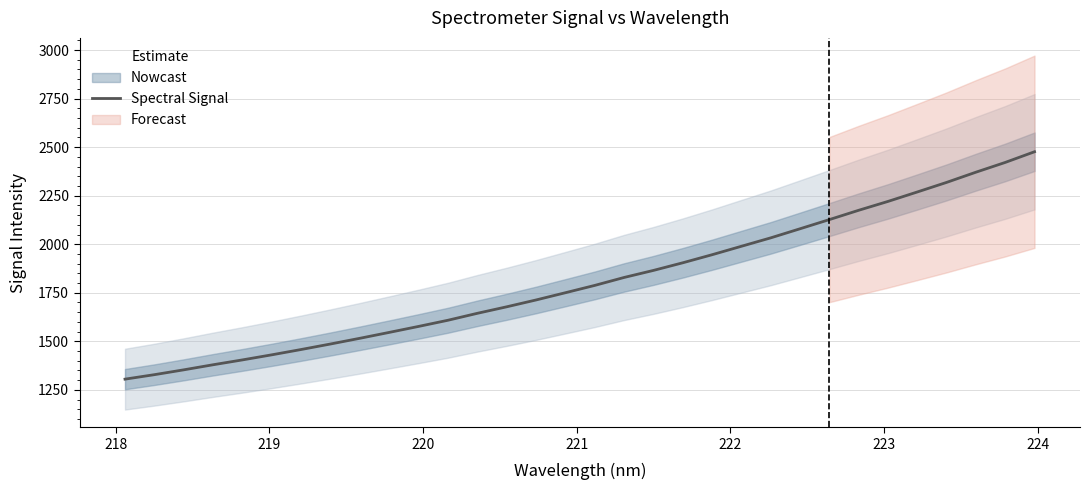

How many values exceed 1787?

16